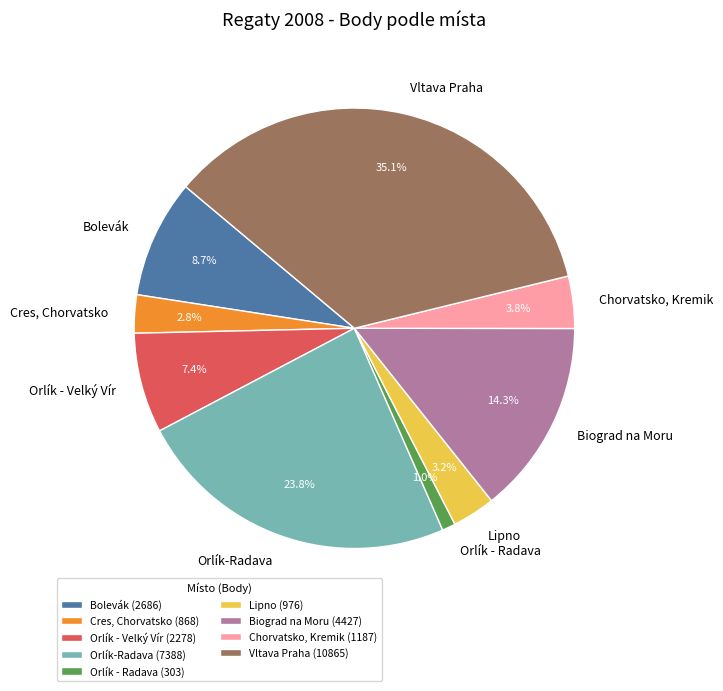

How many slices are in this pie chart?

9